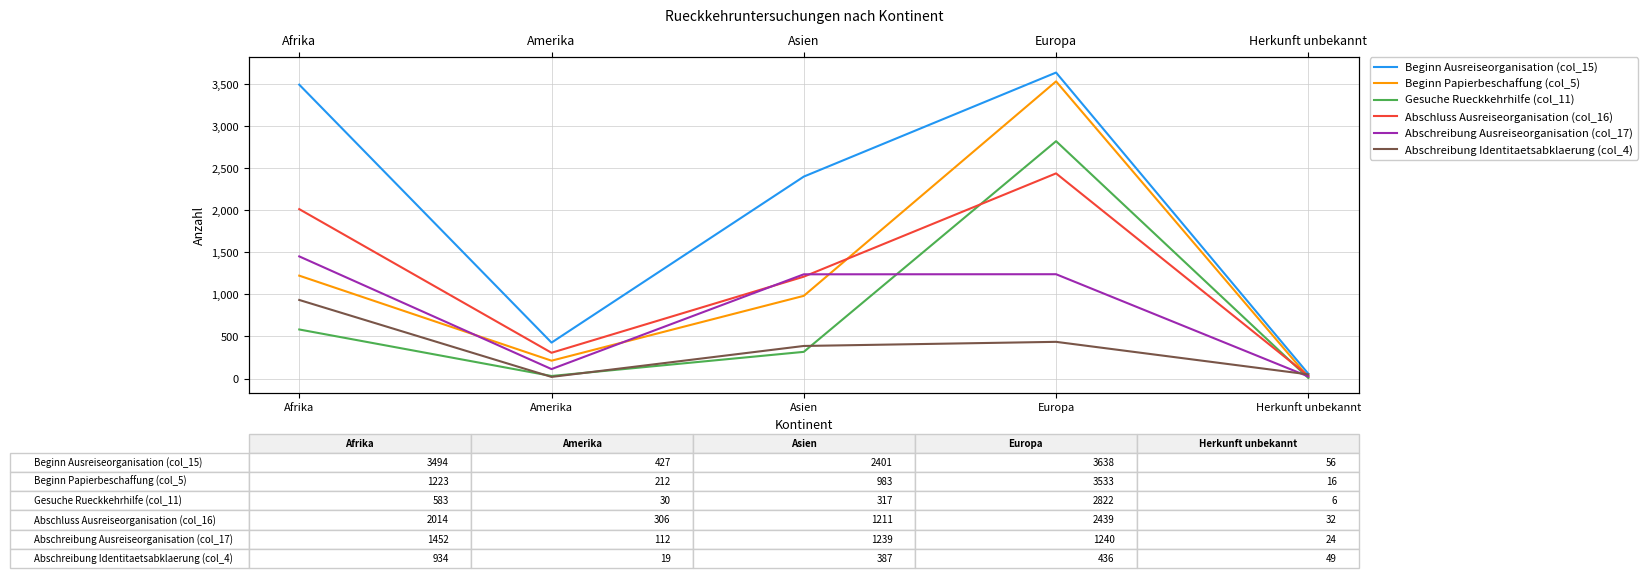

In Beginn Papierbeschaffung (col_5), how many points are higher than both neighbors (excluding endpoints)?

1